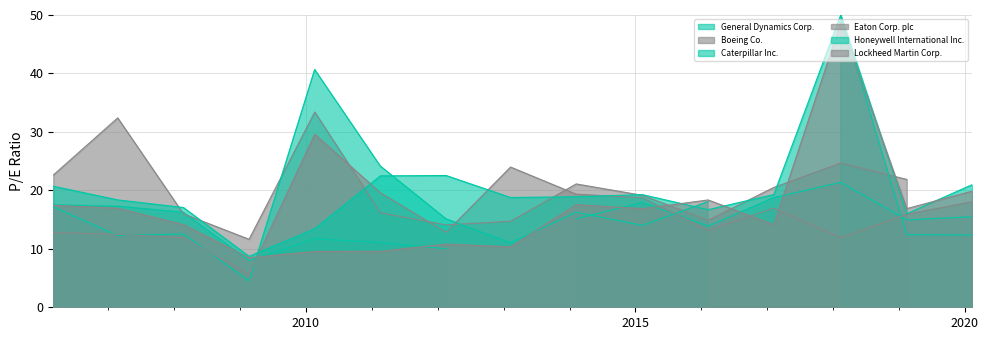

How many values in the Lockheed Martin Corp. series are below 16?

7